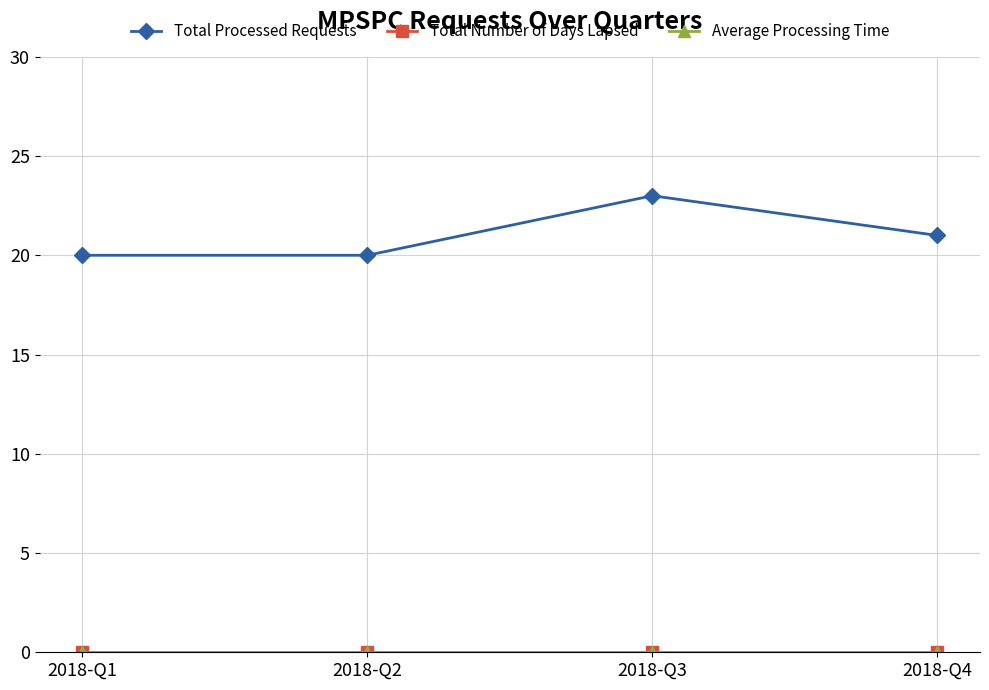

At which category does the chart reach its minimum across all series?

2018-Q1